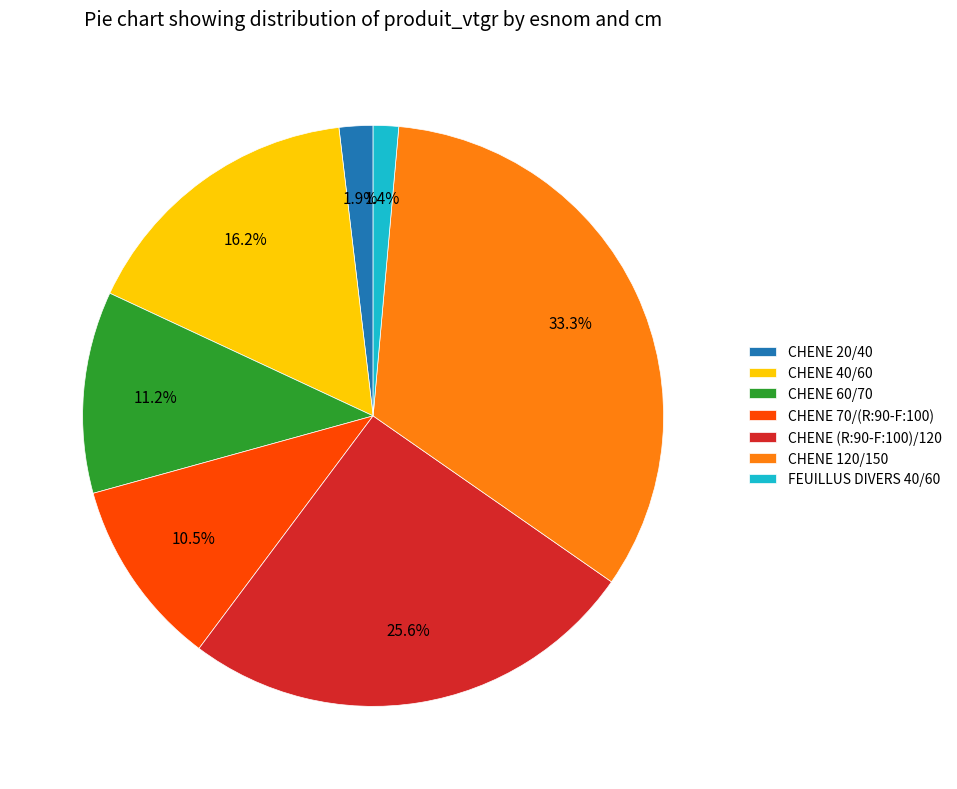

Which slice is the largest?

CHENE 120/150